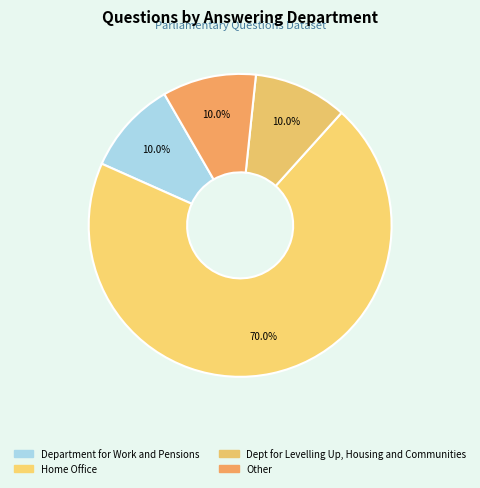

What is the largest slice in the pie chart?

Home Office